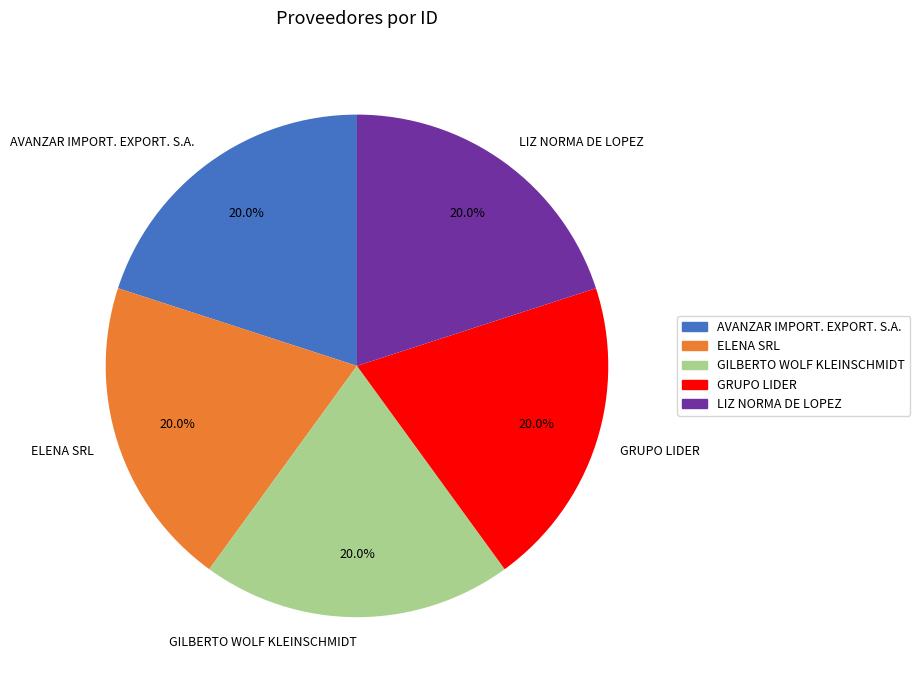

To the nearest percent, what percentage of the pie is GILBERTO WOLF KLEINSCHMIDT?

20%